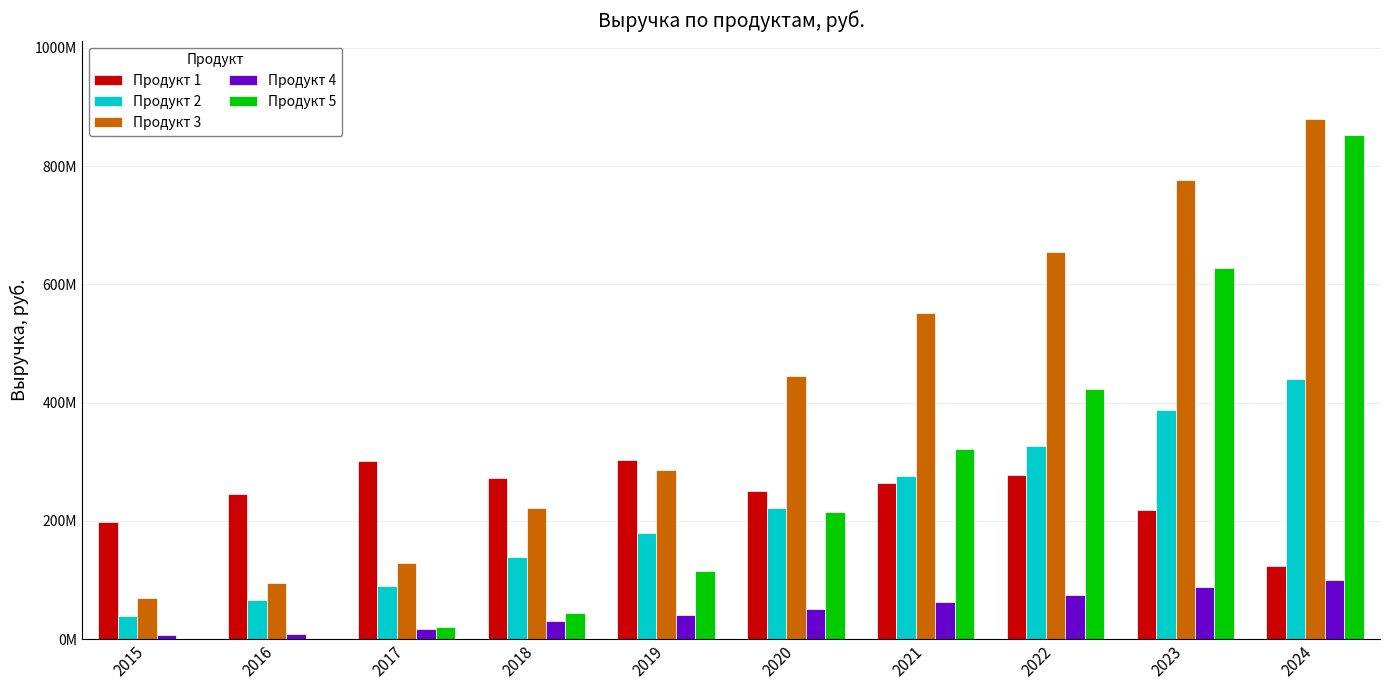

Rank the categories by Продукт 5 value from highest to lowest.

2024, 2023, 2022, 2021, 2020, 2019, 2018, 2017, 2015, 2016